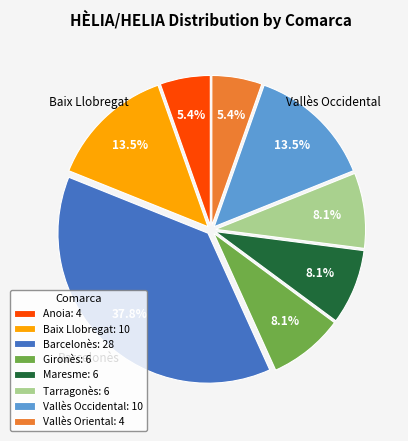

What is the ratio of the value at Barcelonès: 28 to the value at Maresme: 6?

4.7